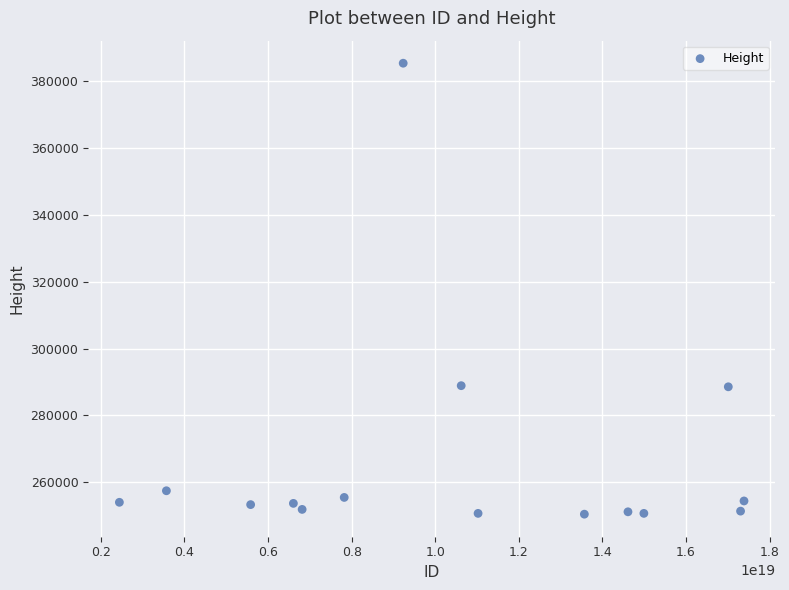

What is the range of Y values (max minus min)?

135094